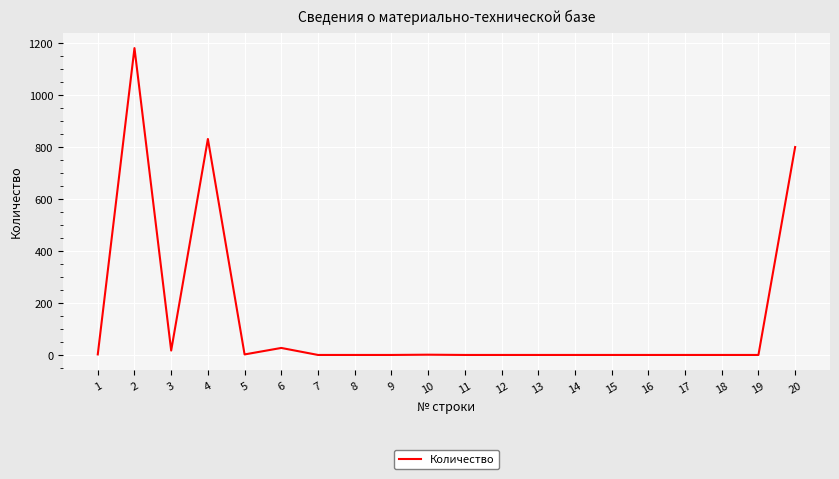

The value at 11 is 0. True or false?

True